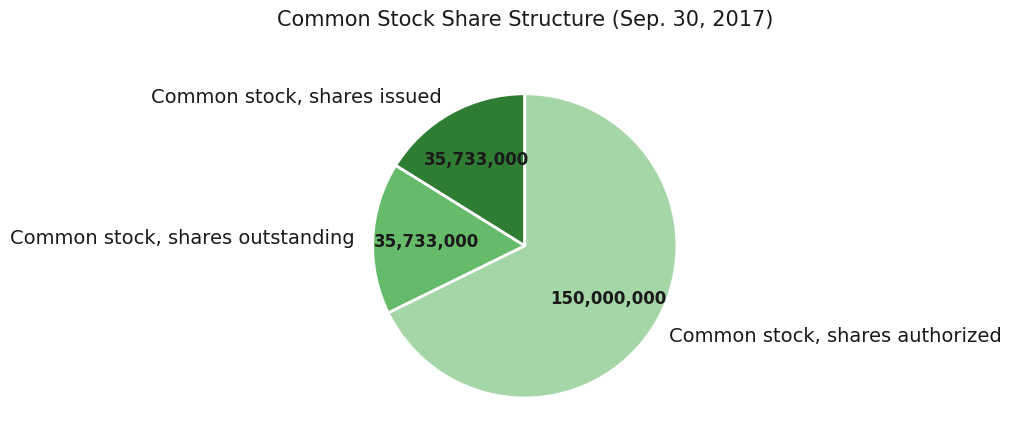

Which category has the biggest portion of the pie?

Common stock, shares authorized